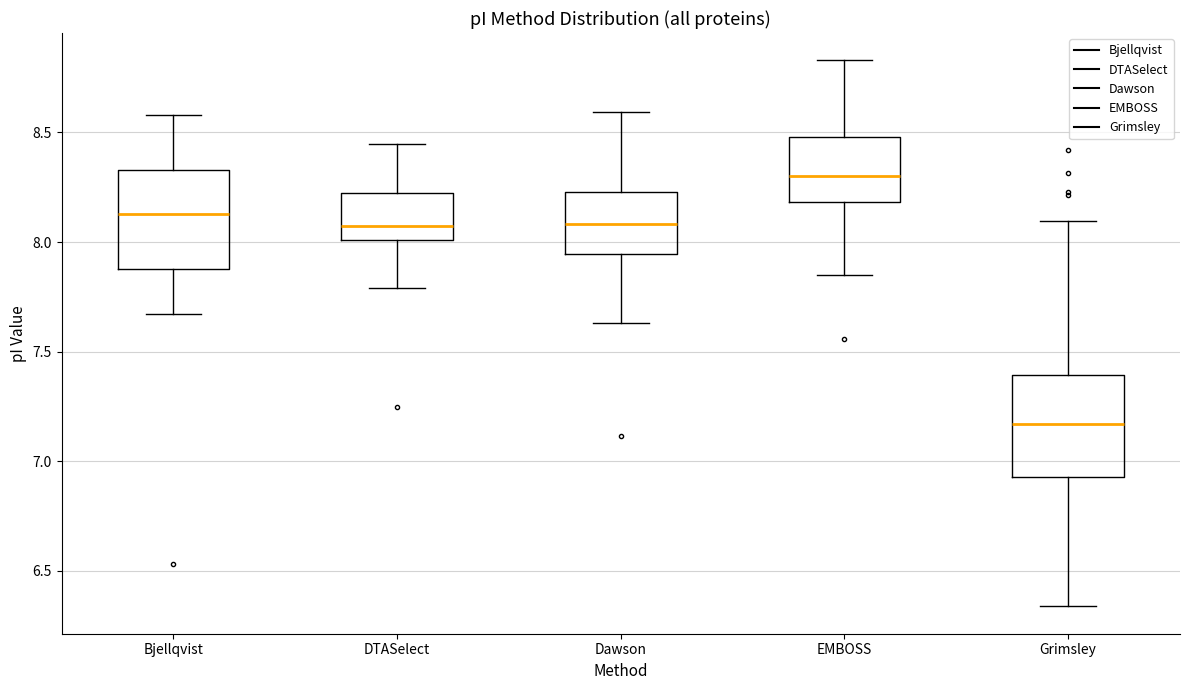

Reading left to right, read every box against the y-axis: the position of its median line, the range the box covers, and the ends of its whiskers. The values are not printed on the chart, so give them approximately, as read against the axis.

Bjellqvist: median 8.15, box 7.90 to 8.35, whiskers 7.65 to 8.60
DTASelect: median 8.10, box 8.00 to 8.25, whiskers 7.80 to 8.45
Dawson: median 8.10, box 7.95 to 8.25, whiskers 7.65 to 8.60
EMBOSS: median 8.30, box 8.20 to 8.50, whiskers 7.85 to 8.85
Grimsley: median 7.15, box 6.95 to 7.40, whiskers 6.35 to 8.10